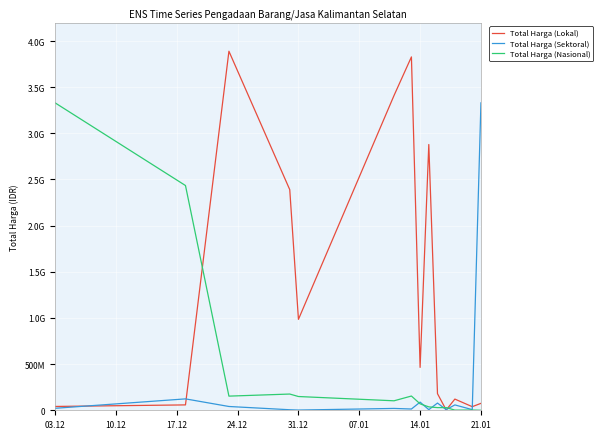

What is the difference between the maximum and minimum values in the Total Harga (Lokal) series?

3886156600